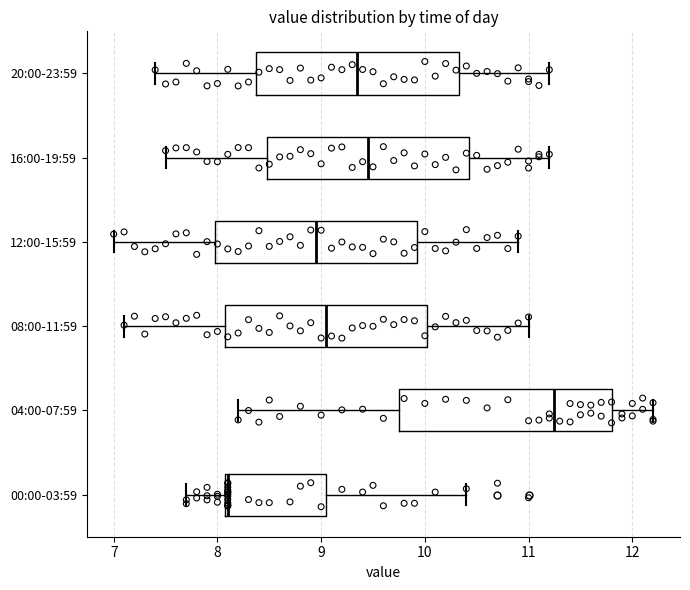

Reading bottom to top, transcribe this box plot: for each box, give where its median line is, the range the box spans, and where its two whiskers end, as read against the x-axis. The values are not printed on the chart, so give them approximately, as read against the axis.

00:00-03:59: median 8.1, box 8.1 to 9.1, whiskers 7.7 to 10.4
04:00-07:59: median 11.3, box 9.8 to 11.8, whiskers 8.2 to 12.2
08:00-11:59: median 9.1, box 8.1 to 10.0, whiskers 7.1 to 11.0
12:00-15:59: median 9.0, box 8.0 to 9.9, whiskers 7.0 to 10.9
16:00-19:59: median 9.5, box 8.5 to 10.4, whiskers 7.5 to 11.2
20:00-23:59: median 9.4, box 8.4 to 10.3, whiskers 7.4 to 11.2